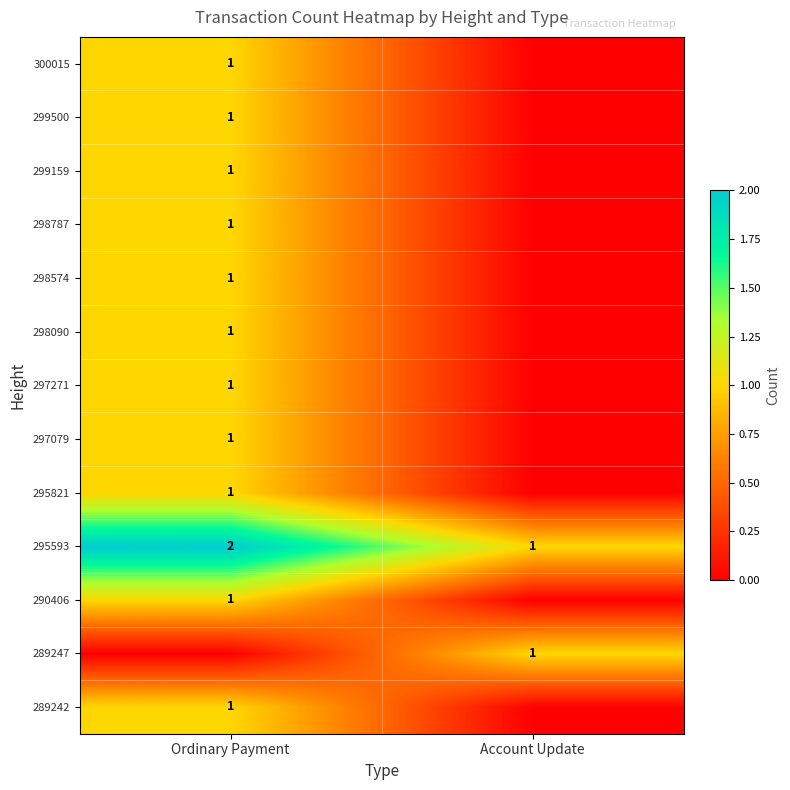

Rank the categories by 295593 value from highest to lowest.

Ordinary Payment, Account Update